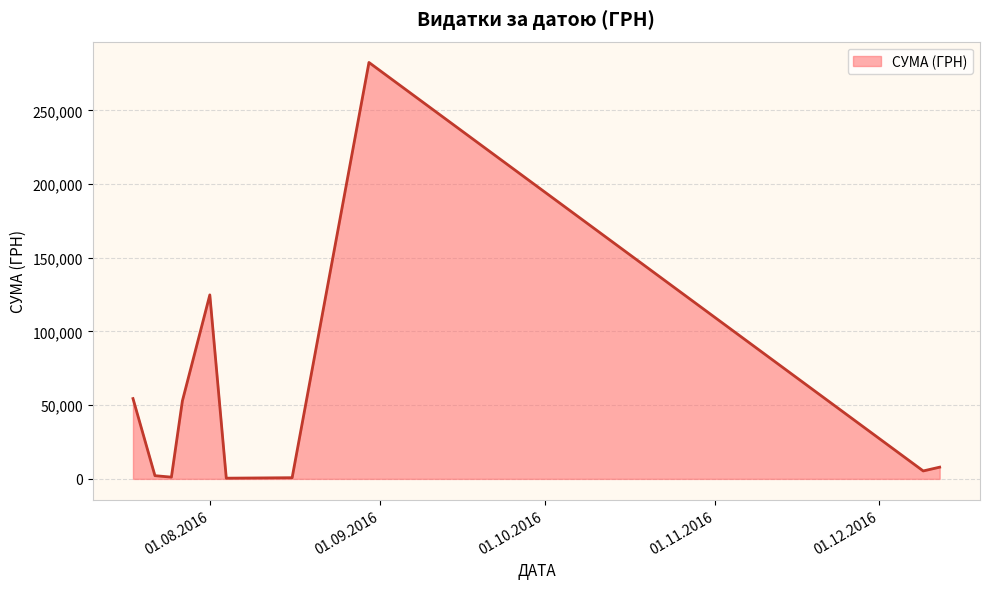

What is the difference between the maximum and minimum values?

282004.7